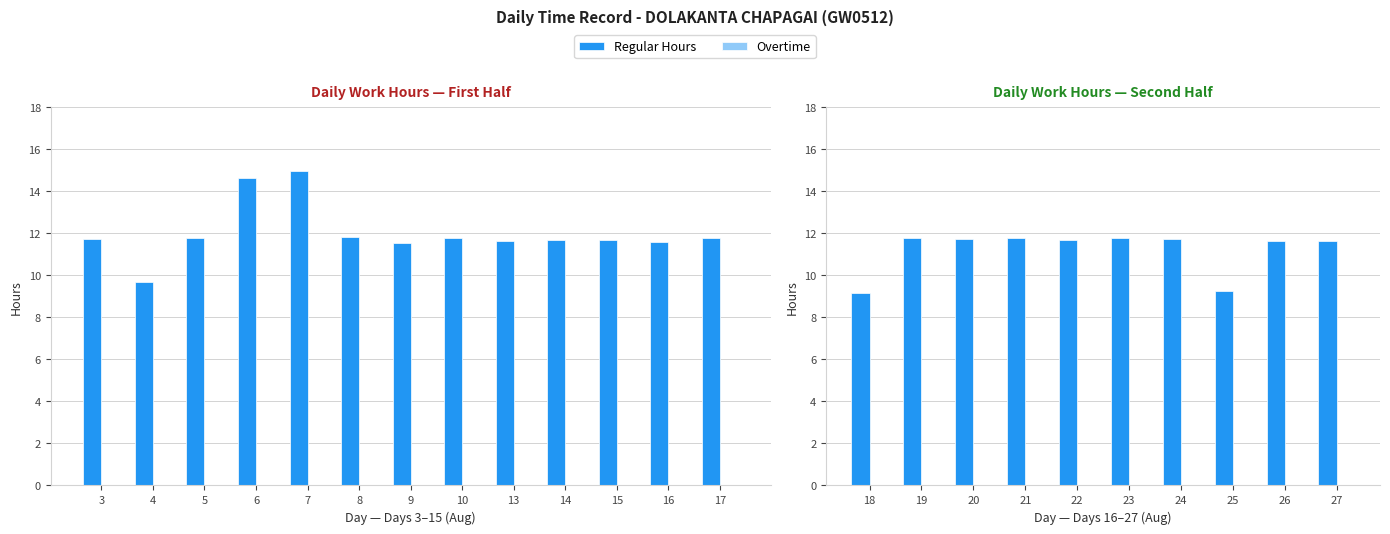

List the series in order of their peak value, lowest first.

Overtime, Regular Hours